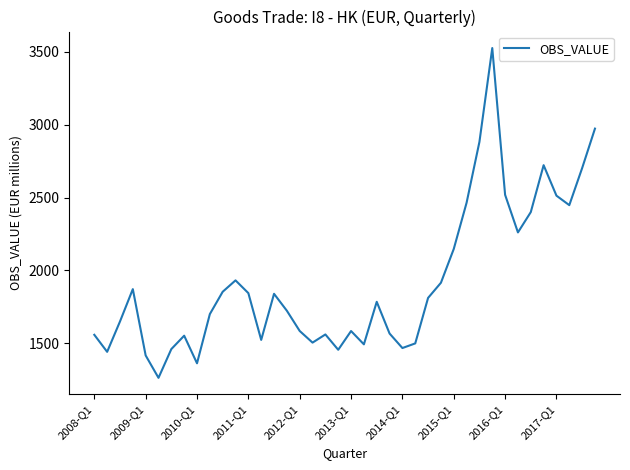

What is the difference between the maximum and minimum values?

2264.0